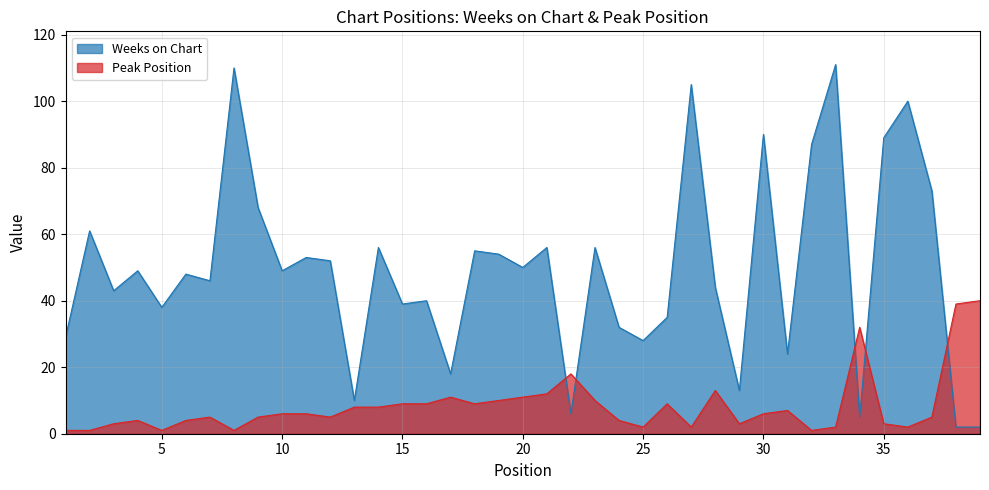

Reading left to right, list all the values displayed in this chart.

Weeks on Chart: 1=29	2=61	3=43	4=49	5=38	6=48	7=46	8=110	9=68	10=49	11=53	12=52	13=10	14=56	15=39	16=40	17=18	18=55	19=54	20=50	21=56	22=6	23=56	24=32	25=28	26=35	27=105	28=44	29=13	30=90	31=24	32=87	33=111	34=5	35=89	36=100	37=73	38=2	39=2
Peak Position: 1=1	2=1	3=3	4=4	5=1	6=4	7=5	8=1	9=5	10=6	11=6	12=5	13=8	14=8	15=9	16=9	17=11	18=9	19=10	20=11	21=12	22=18	23=10	24=4	25=2	26=9	27=2	28=13	29=3	30=6	31=7	32=1	33=2	34=32	35=3	36=2	37=5	38=39	39=40